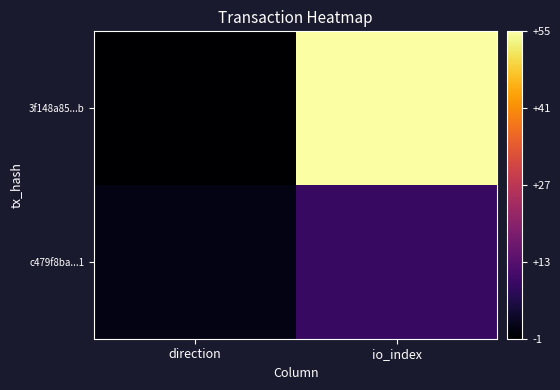

Which series changed the most between direction and io_index?

3f148a85...b